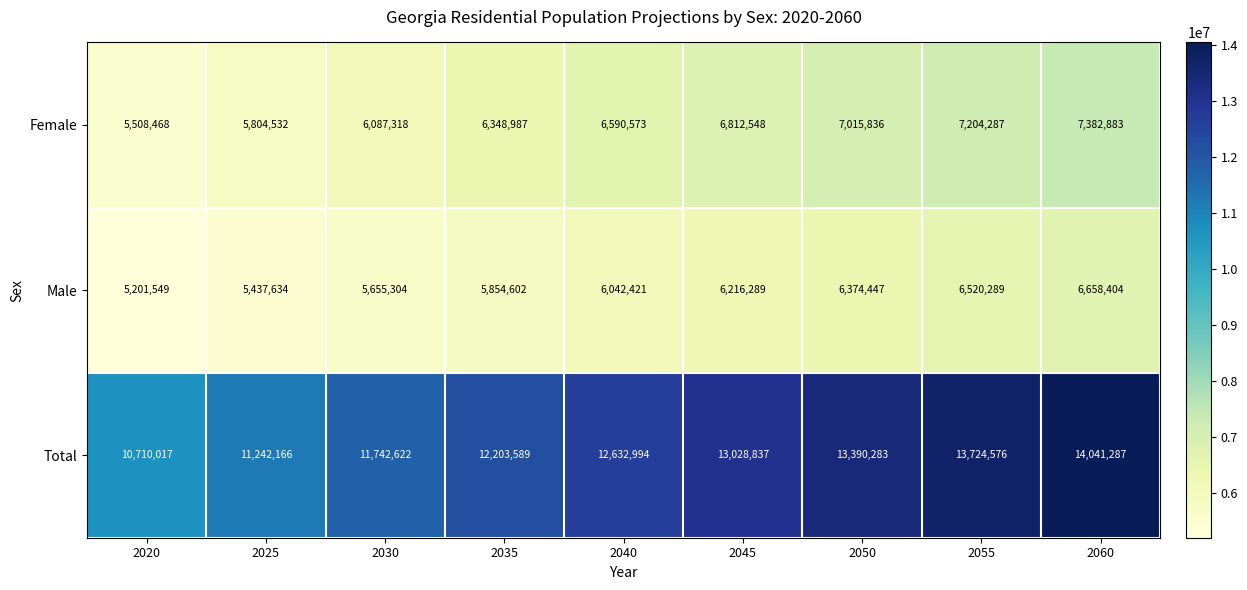

What is the difference between the second highest and minimum values in the Male series?

1318740